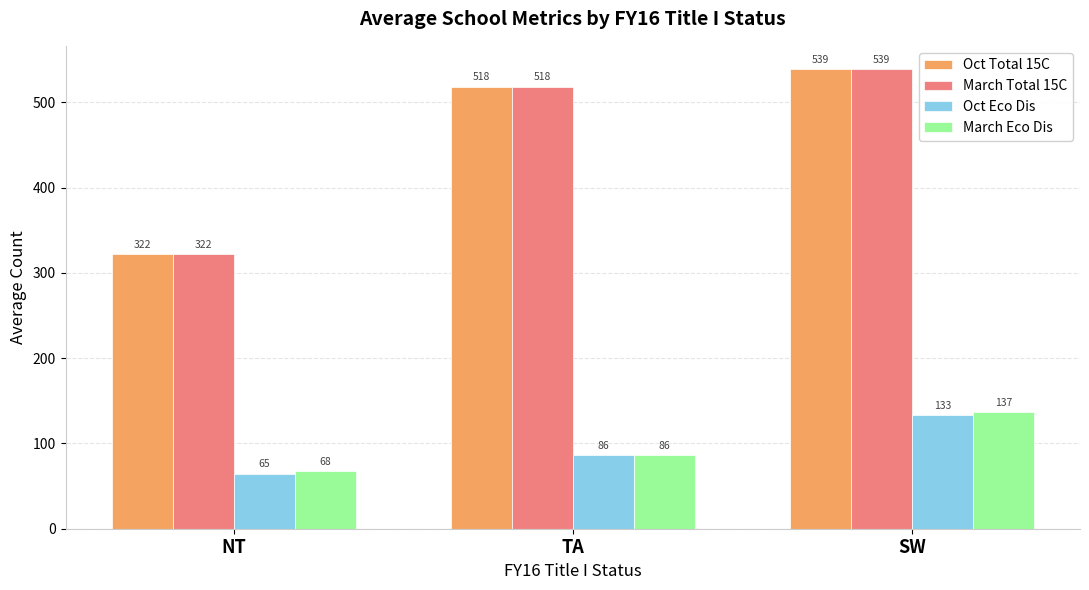

What is the value of the March Total 15C bar at the 3rd from the left?

539.3